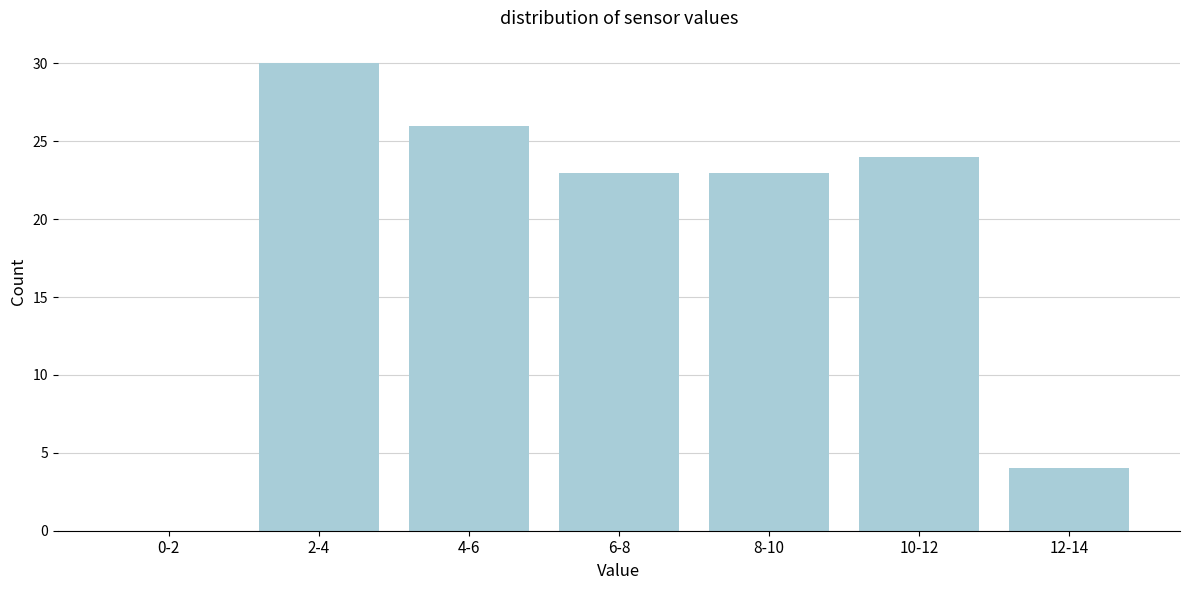

Reading left to right, list all the values displayed in this chart.

0-2=0	2-4=30	4-6=26	6-8=23	8-10=23	10-12=24	12-14=4